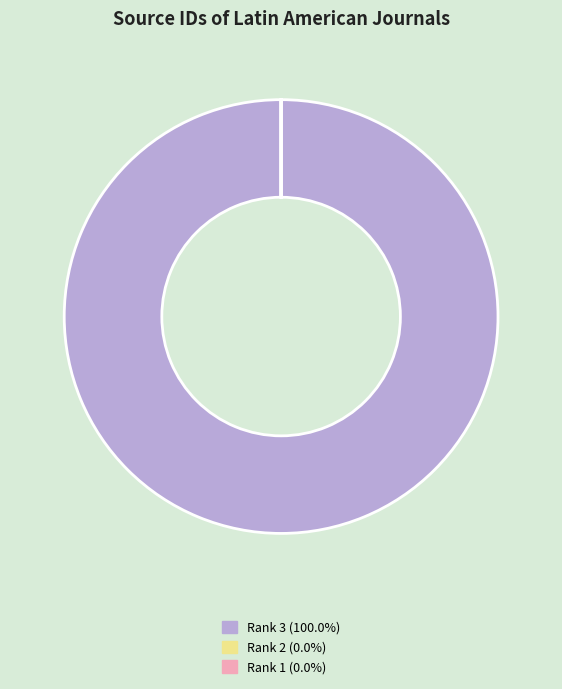

Is there any slice that represents more than half of the pie?

Yes